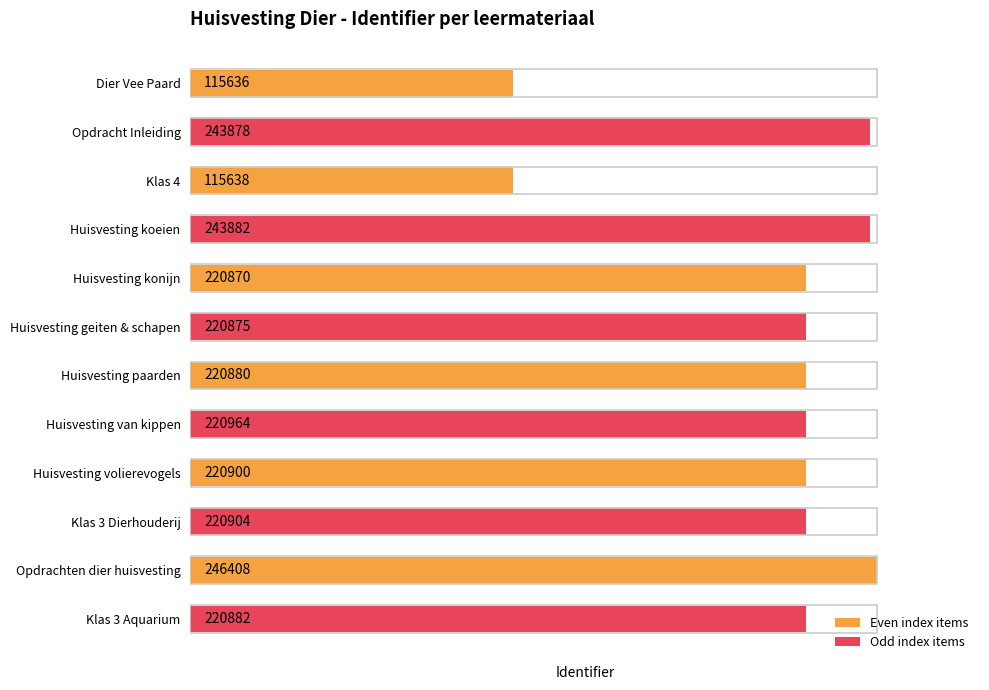

How many bars are there in total?

12